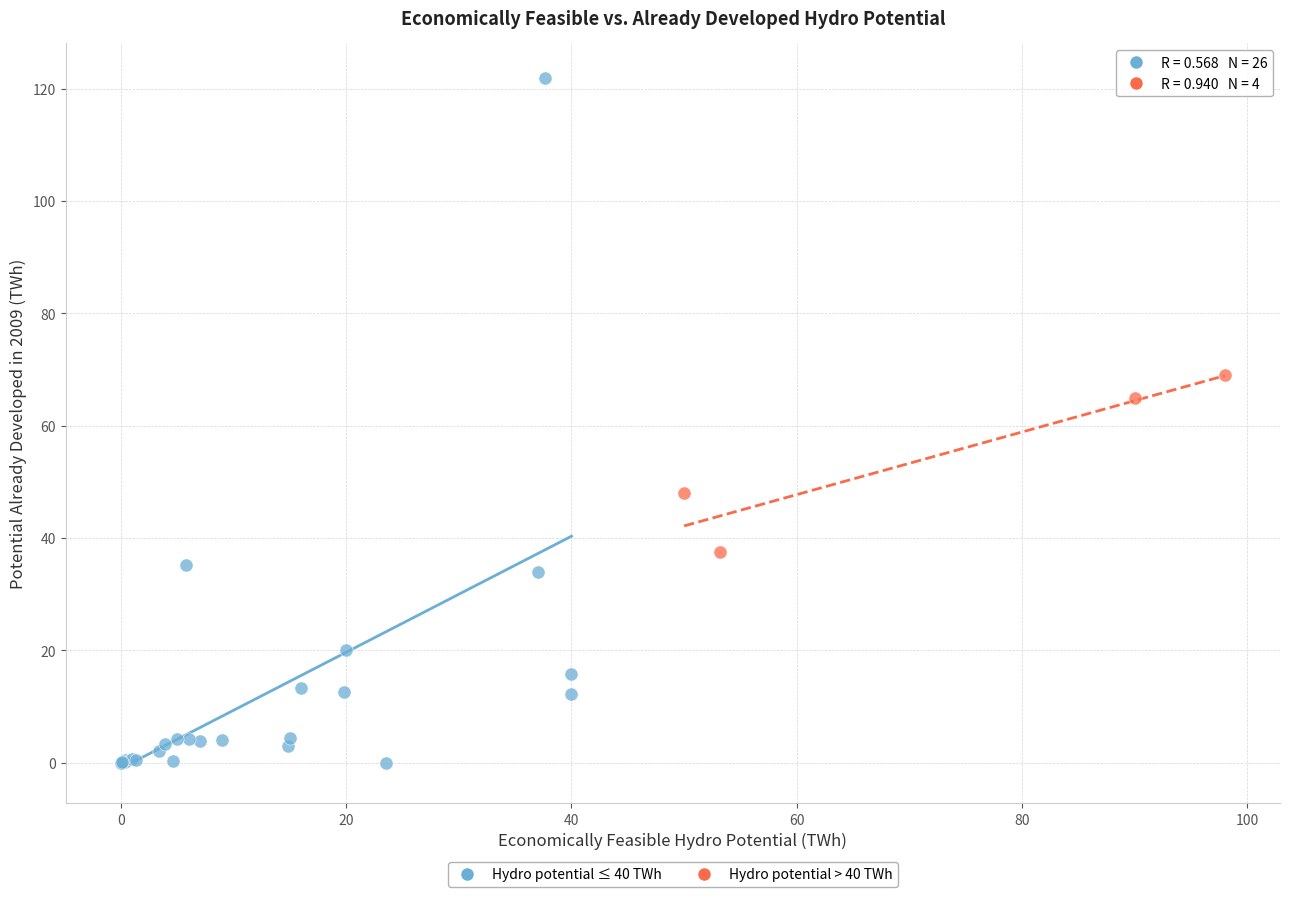

Which series contains the highest Y value?

Hydro potential ≤ 40 TWh